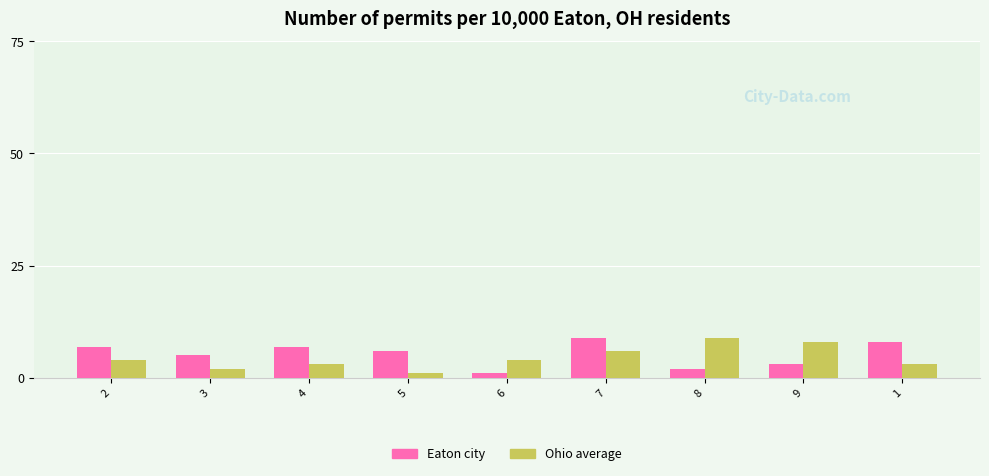

The Eaton city series shows 6 at 5. True or false?

True